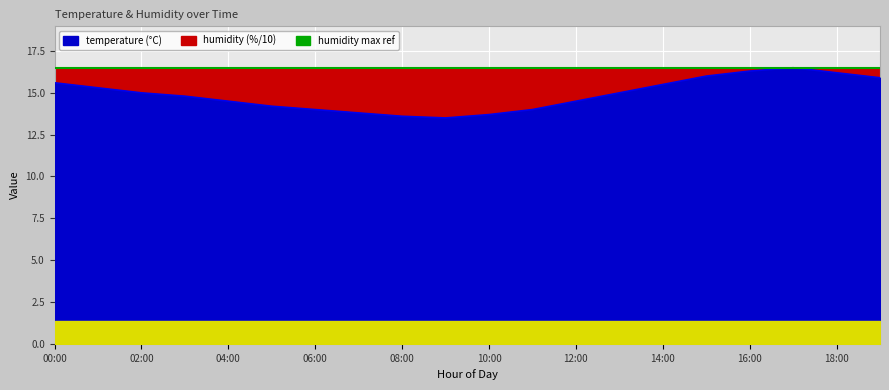

What is the sum of the values at 02:00 and 07:00?

28.8